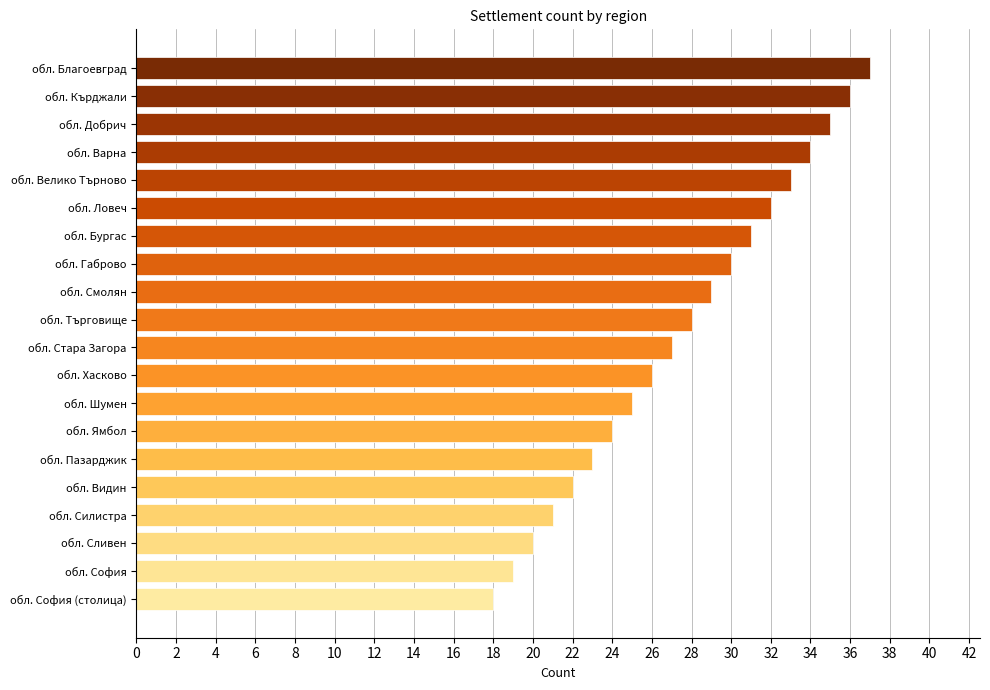

Reading bottom to top, extract all data points from this chart.

18	19	20	21	22	23	24	25	26	27	28	29	30	31	32	33	34	35	36	37